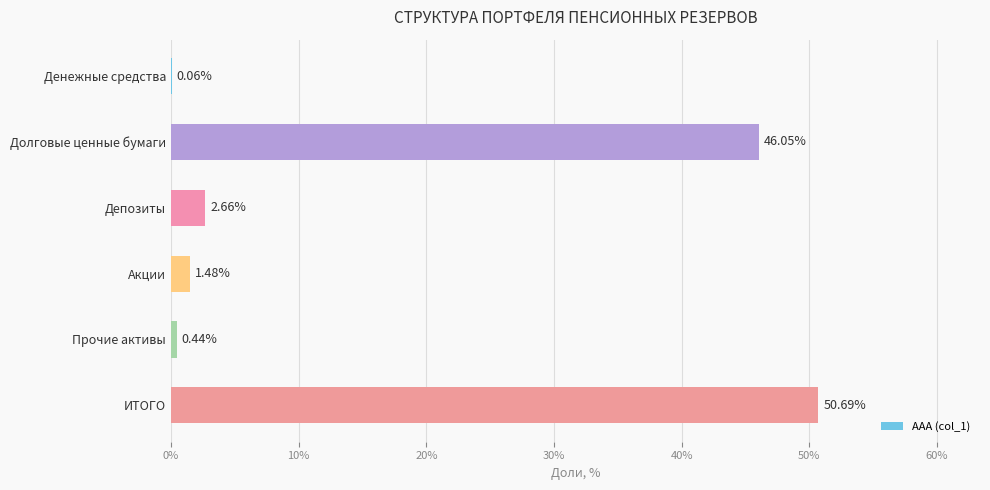

Count the number of categories in the chart.

6